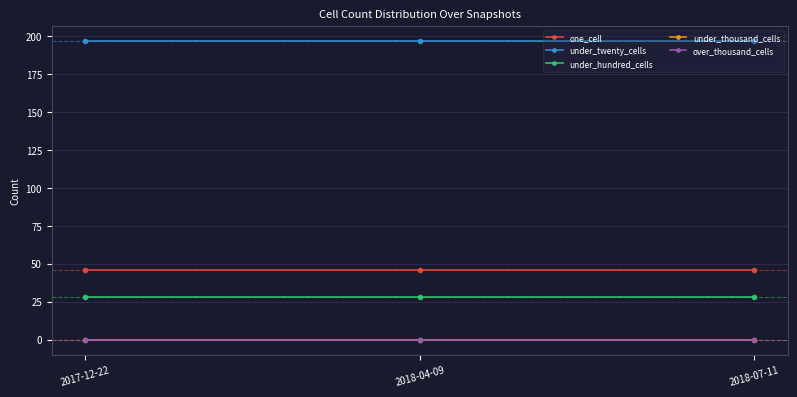

List the labels in order of under_hundred_cells value, largest first.

2017-12-22, 2018-04-09, 2018-07-11